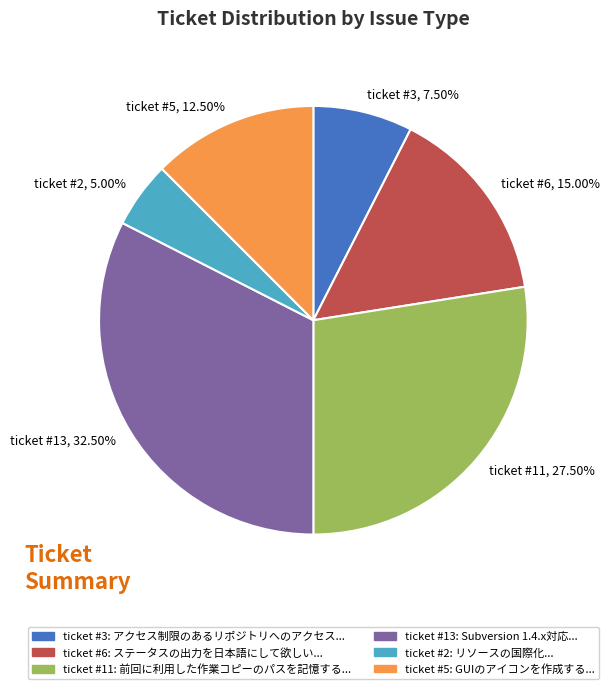

Combined, do ticket #11 and ticket #3 account for over 50%?

No